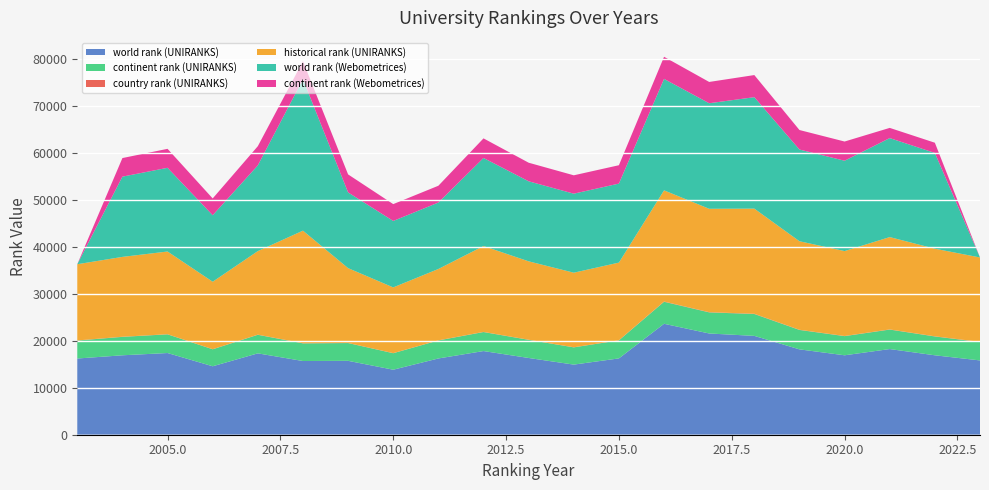

Reading left to right, transcribe all the data shown in this chart.

world rank (UNIRANKS): 16217	16902	17384	14567	17313	15684	15725	13834	16228	17804	16331	14921	16240	23606	21543	21032	18164	16903	18229	16902	15809
continent rank (UNIRANKS): 3816	3917	3974	3609	3948	3754	3776	3507	3830	4042	3857	3664	3836	4680	4485	4651	4129	4072	4141	4004	3908
country rank (UNIRANKS): 28	33	29	23	33	27	28	20	27	32	29	24	27	55	49	55	38	36	37	37	38
historical rank (UNIRANKS): 16217	16988	17598	14356	17777	23957	15918	13986	15182	18272	16680	15867	16524	23658	22000	22372	18839	18064	19647	18638	17962
world rank (Webometrices): 0	17075	17812	14145	18242	32231	16111	14138	14137	18740	17030	16814	16809	23711	22457	23712	19514	19226	21065	20374	0
continent rank (Webometrices): 0	3954	4035	3577	4080	3818	3833	3585	3573	4167	3954	3909	3909	4708	4530	4708	4152	4087	2169	2176	0